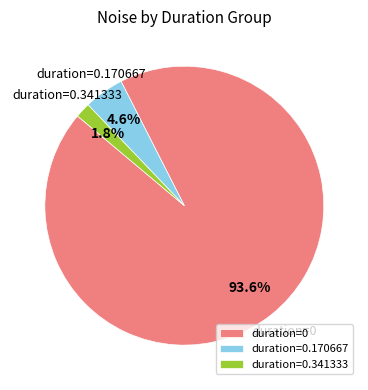

Is there any slice that represents more than half of the pie?

Yes